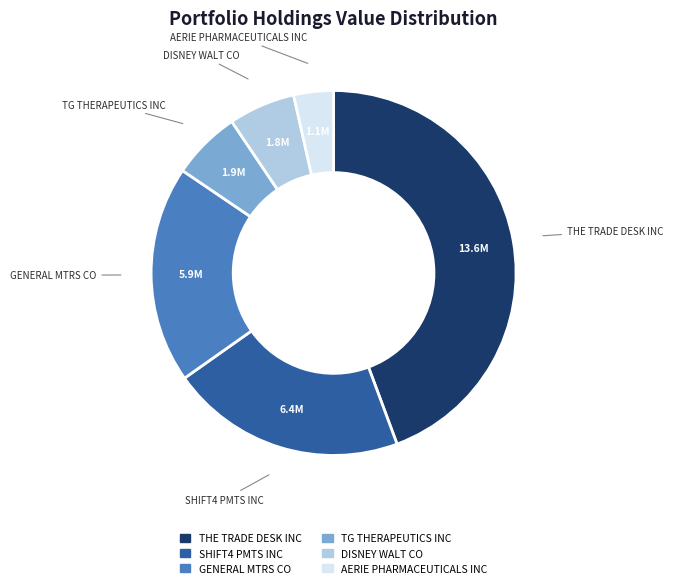

True or false: DISNEY WALT CO accounts for 6% of the total.

True